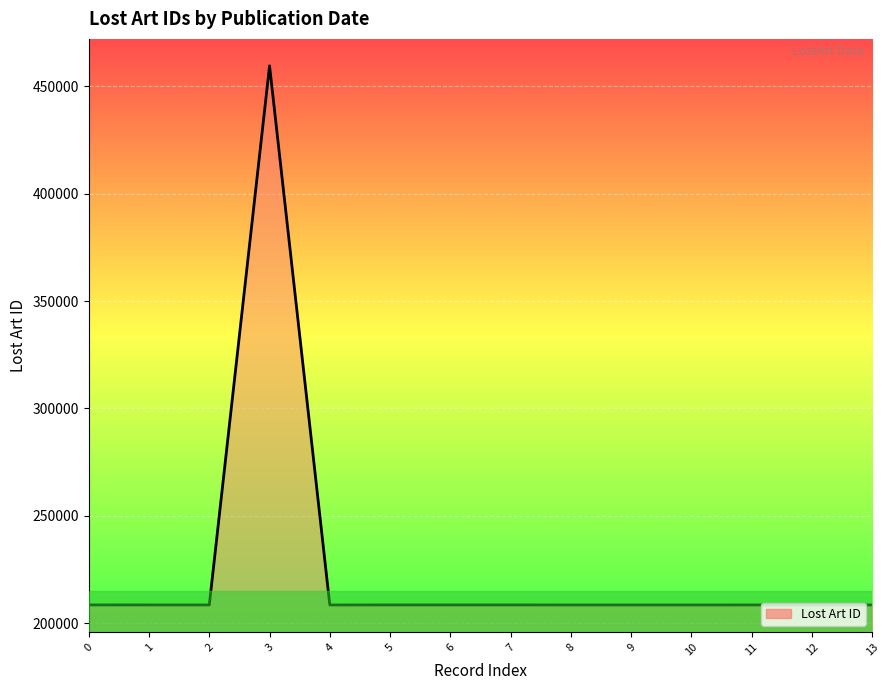

How many lines are shown in the chart?

1